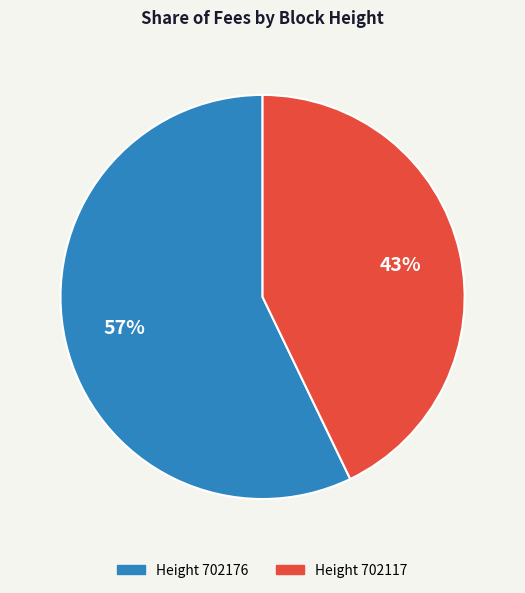

How many segments does this pie chart have?

2